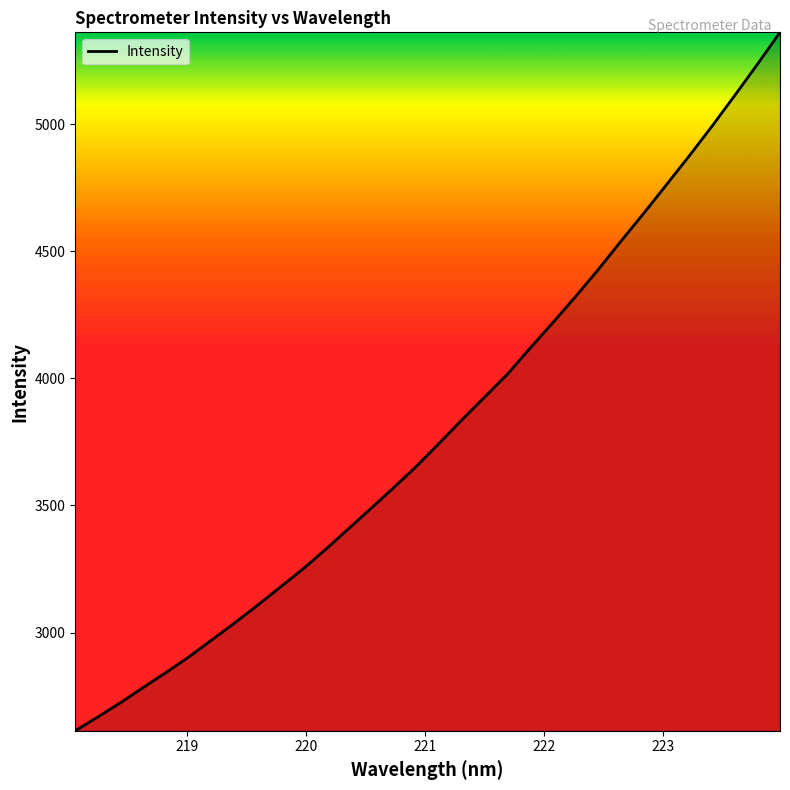

What is the minimum value shown in the chart?

2614.1